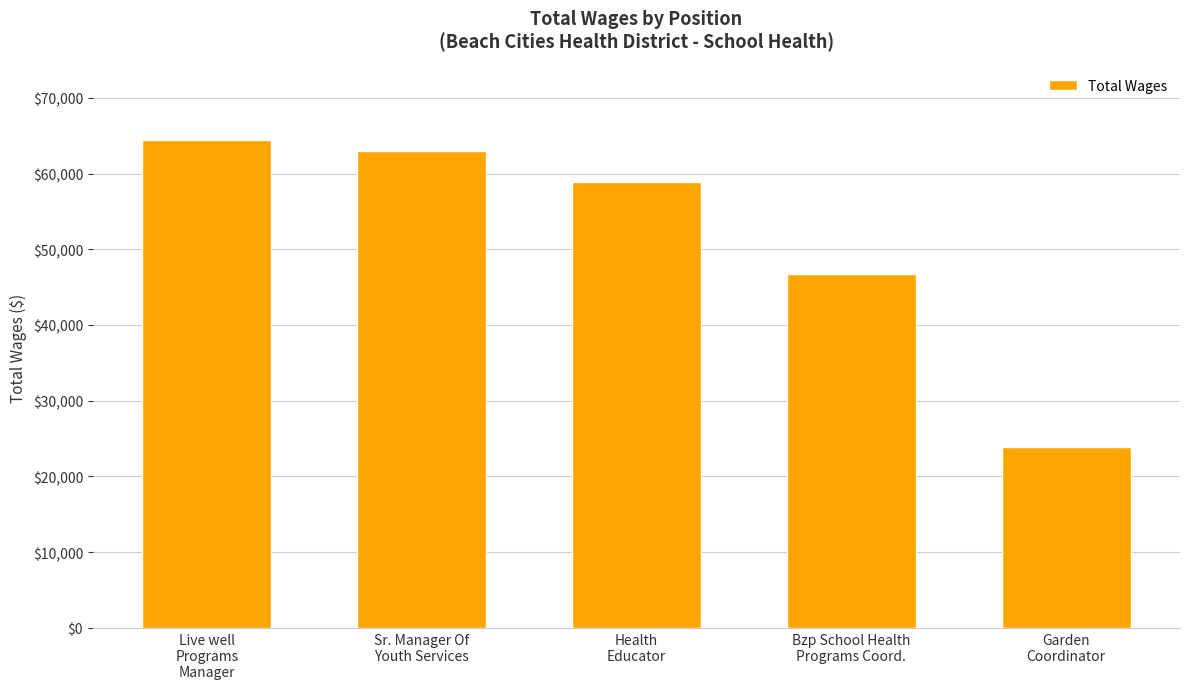

How many bars are there in total?

5